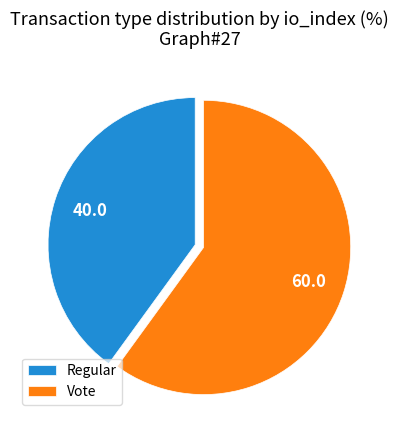

Do Vote and Regular together represent more than half of the pie?

Yes